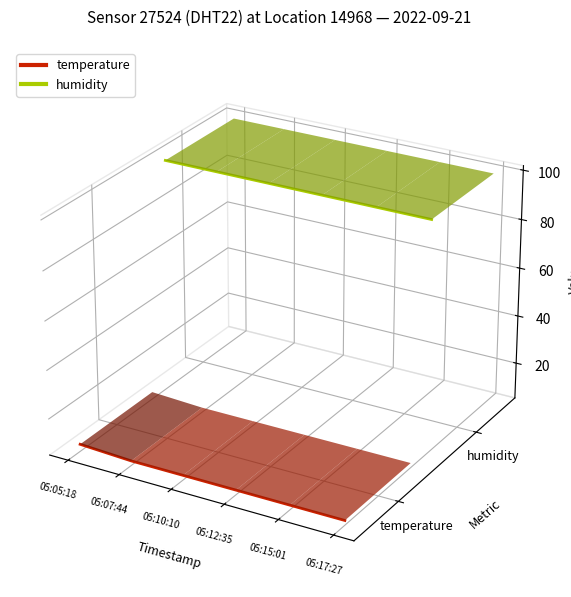

Where is humidity (line) nearest to the value 0?

05:17:27